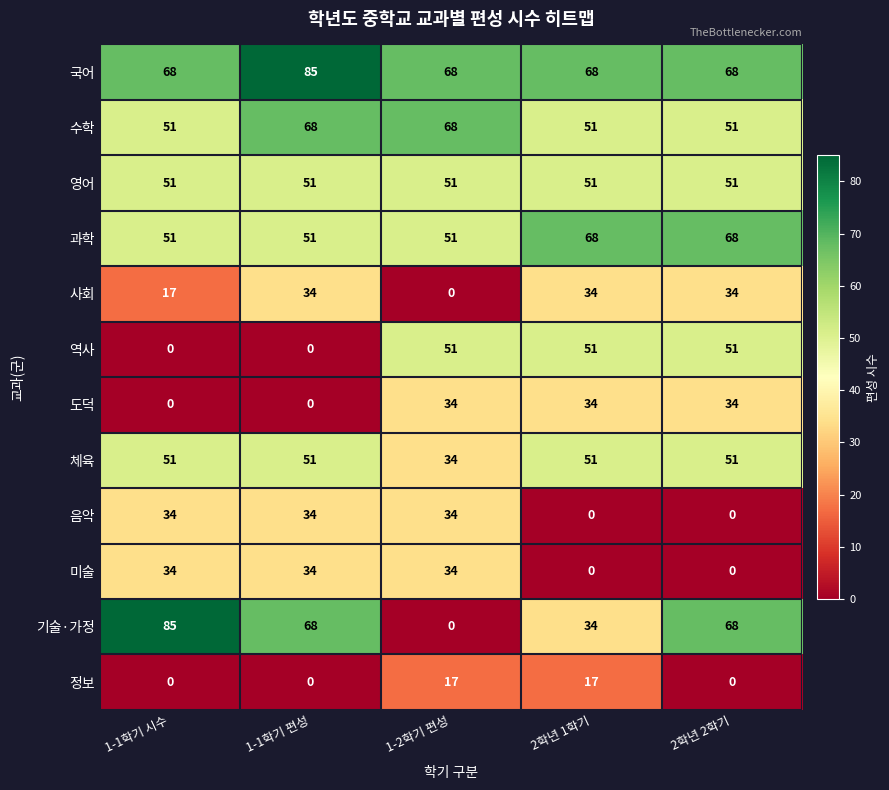

What is the maximum value shown in the chart?

85